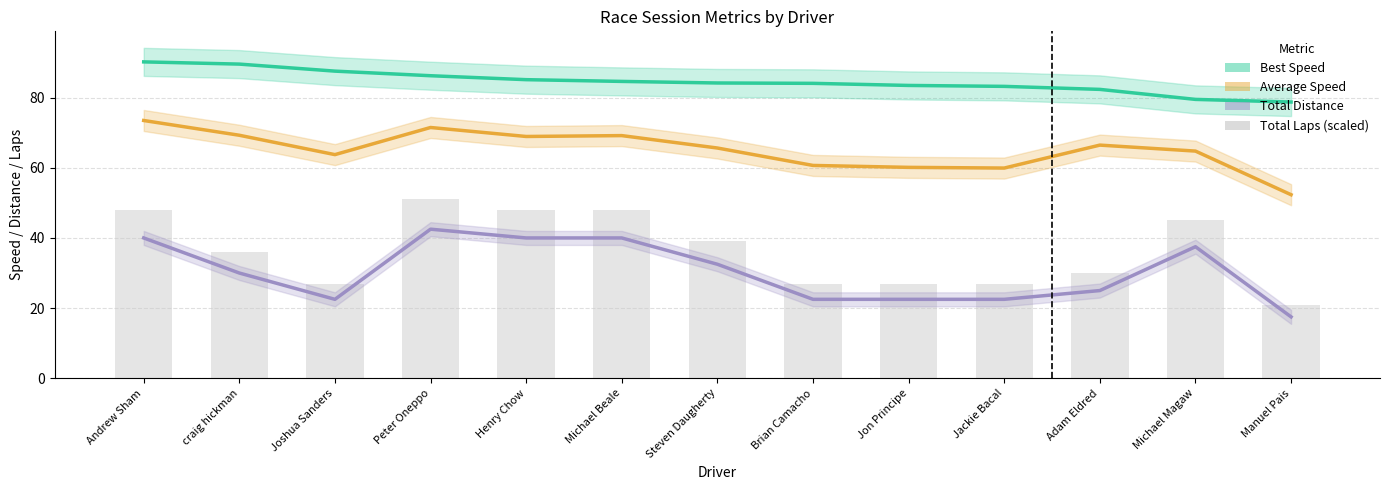

What is the value of the Average Speed bar at the 2nd from the left?

69.3